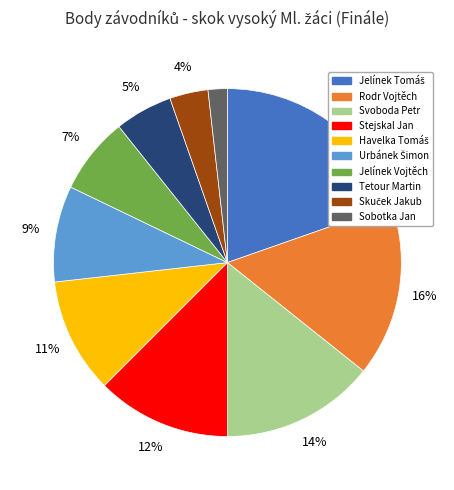

To the nearest percent, what is the average slice percentage?

10%